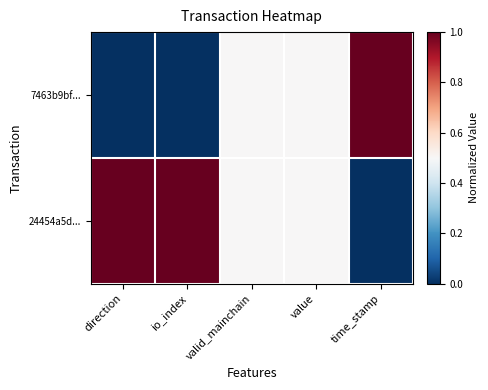

Which has a higher value, direction or io_index?

direction